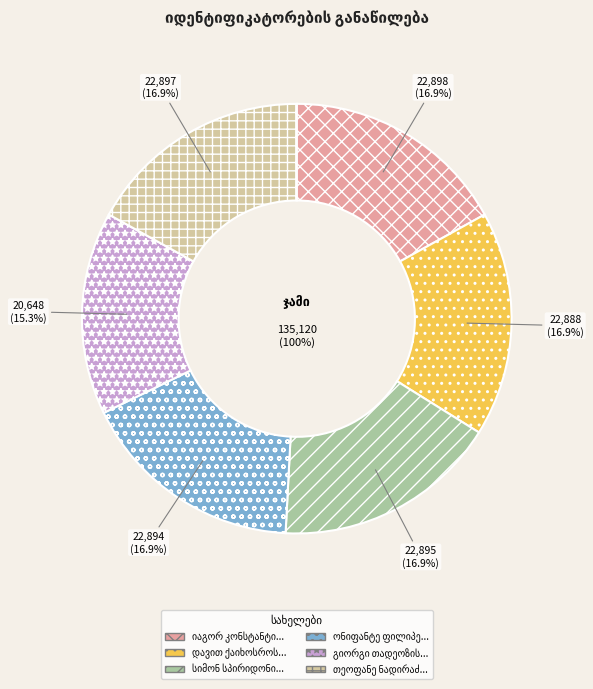

What portion of the pie excludes ონიფანტე ფილიპეს ძე ნიკოლეიშვილი?

83.1%